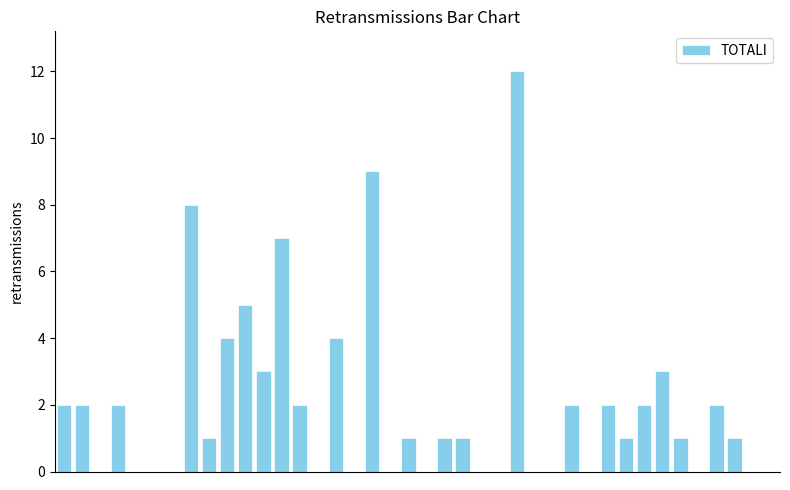

What is the maximum value shown in the chart?

12